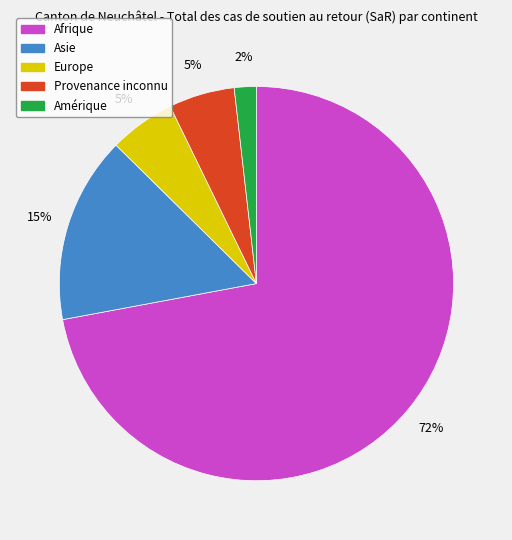

Does any single category account for the majority?

Yes